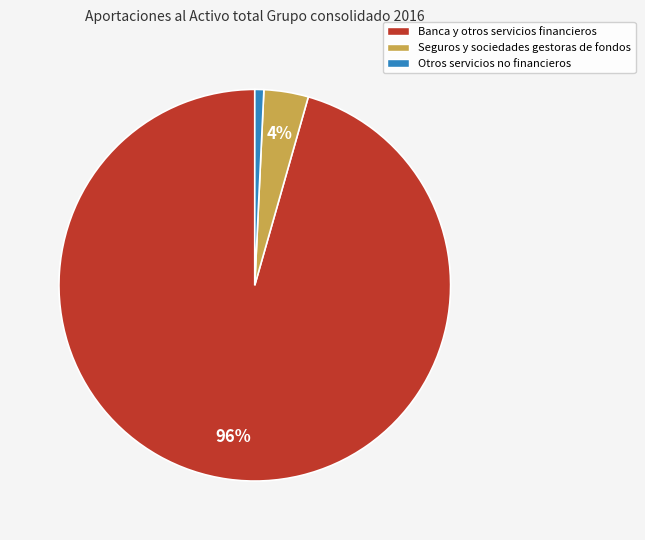

What is the largest slice in the pie chart?

Banca y otros servicios financieros